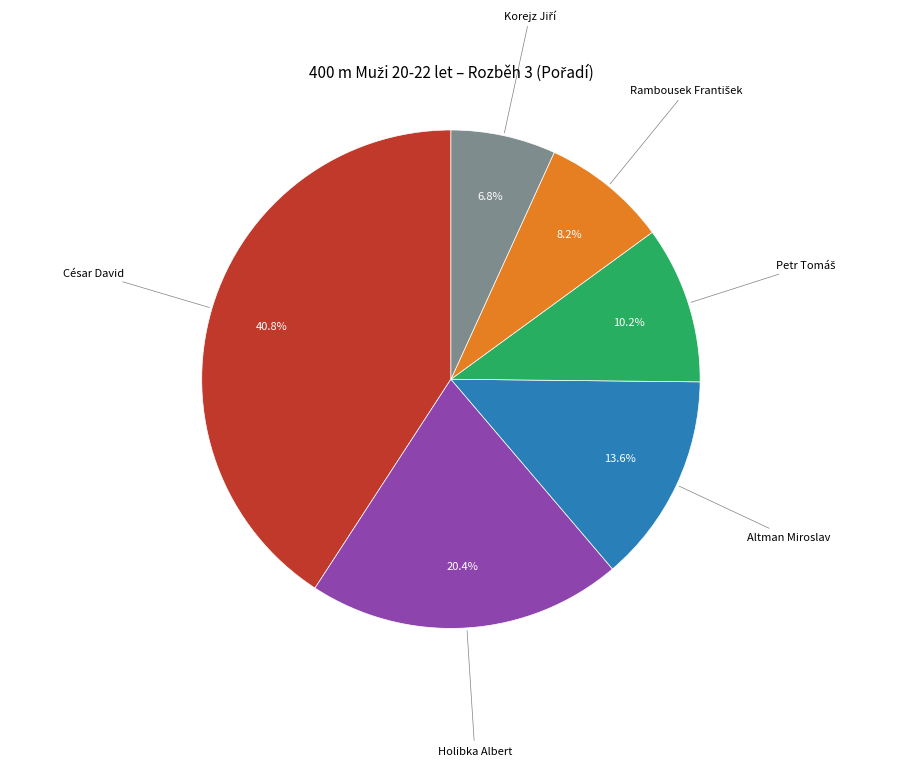

Does any single category account for the majority?

No